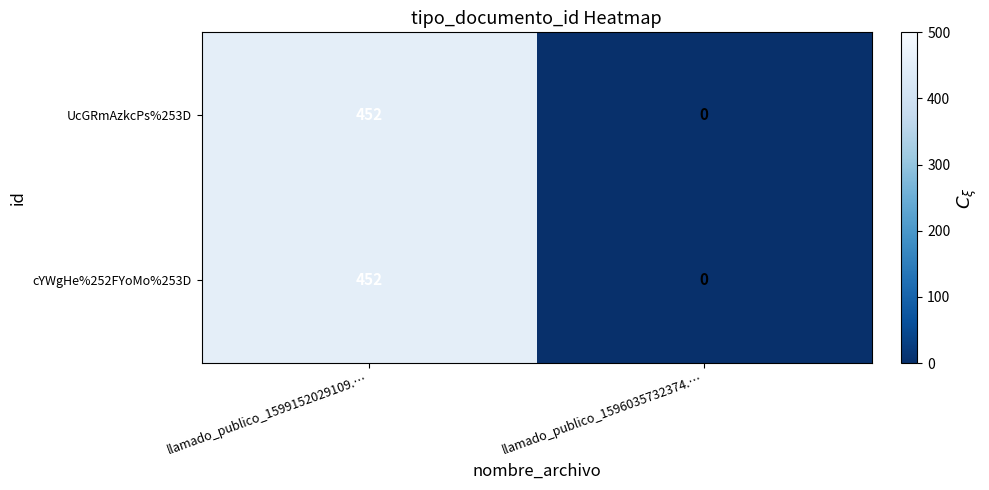

Is it true that UcGRmAzkcPs%253D equals 452 at llamado_publico_1599152029109.…?

True